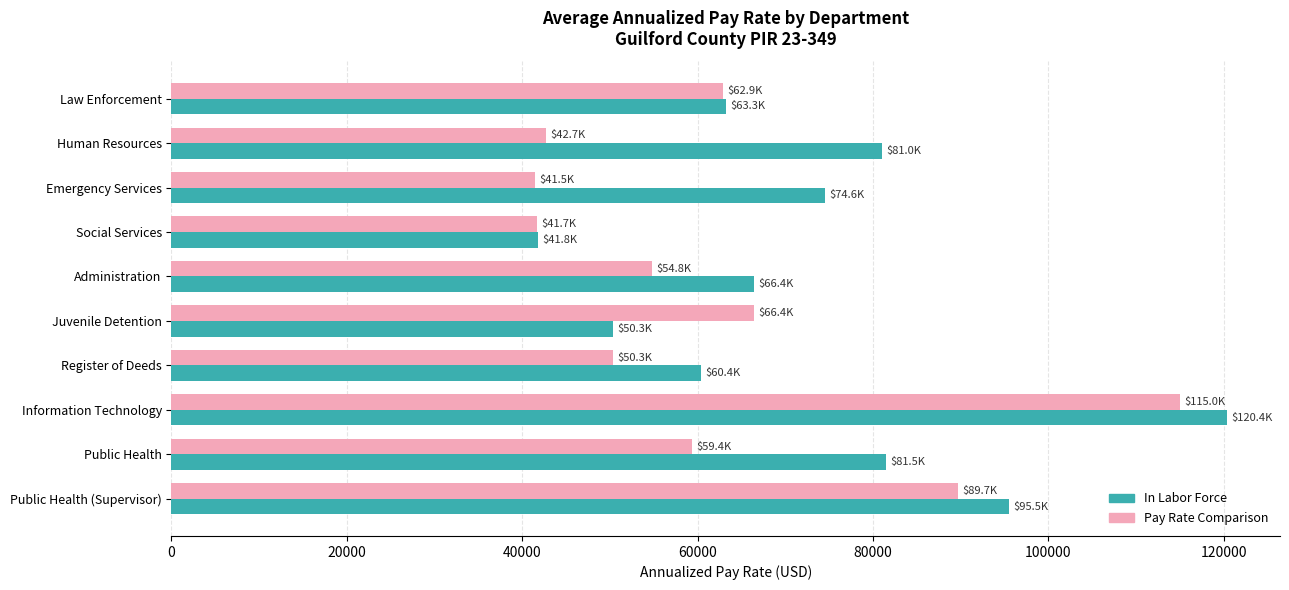

What is the total value across all series at Public Health?

140947.9